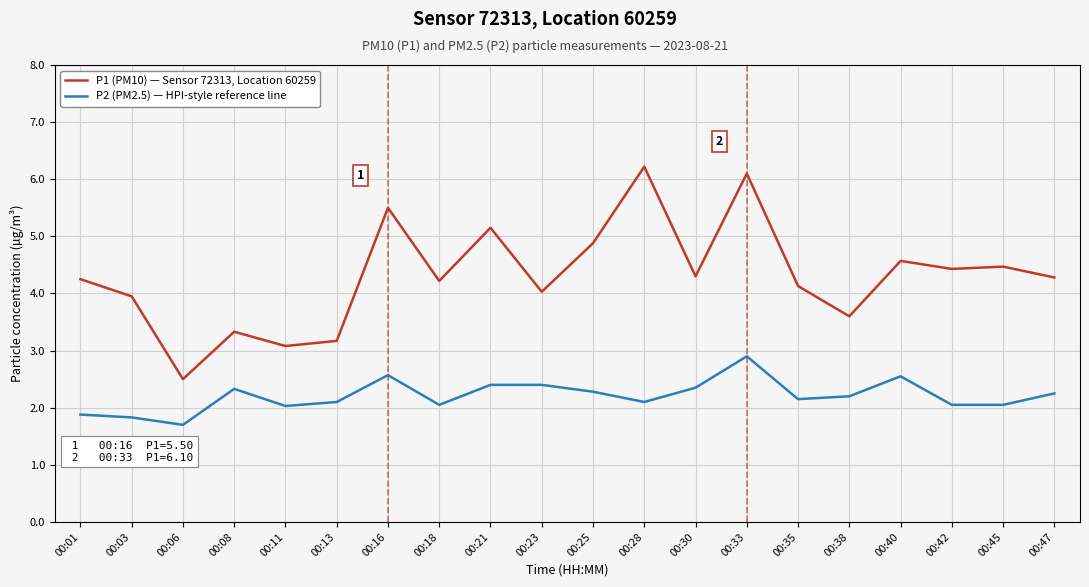

Rank the series by their maximum value, from highest to lowest.

P1 (PM10) — Sensor 72313, Location 60259, P2 (PM2.5) — HPI-style reference line